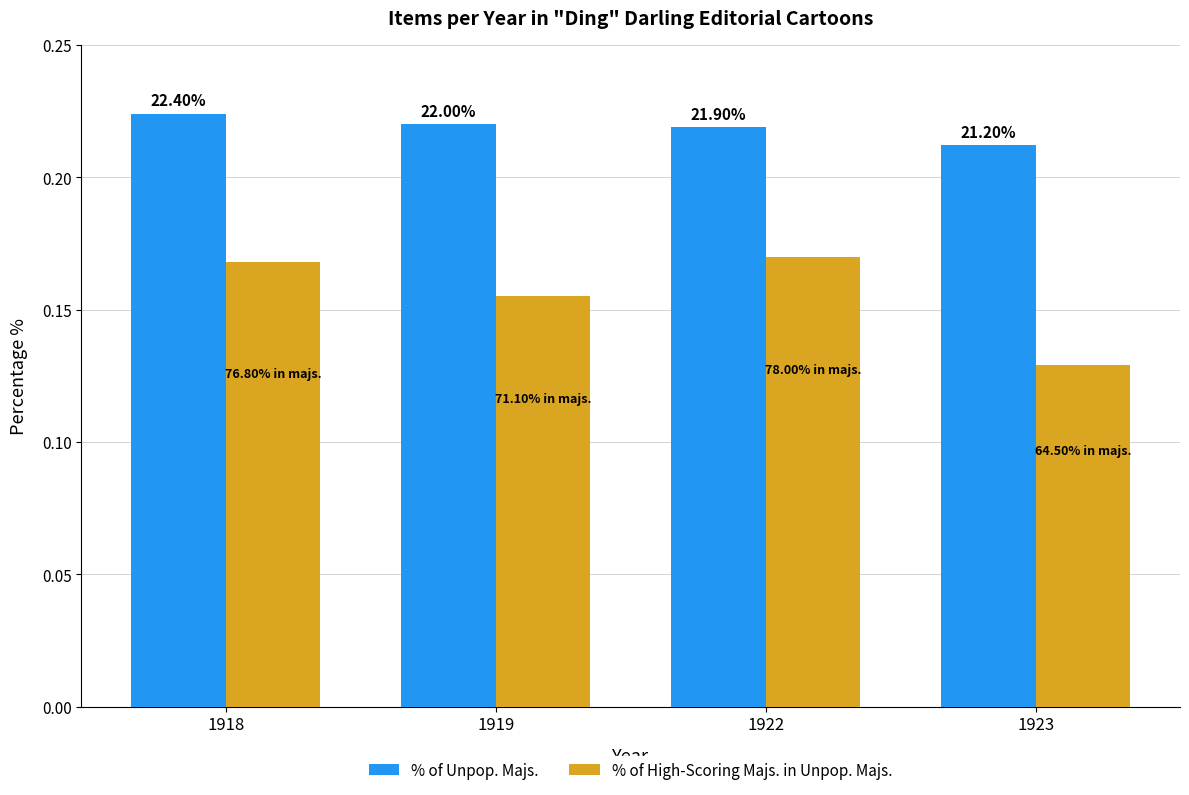

True or false: % of High-Scoring Majs. in Unpop. Majs. has a value of 0.1 at 1919.

False